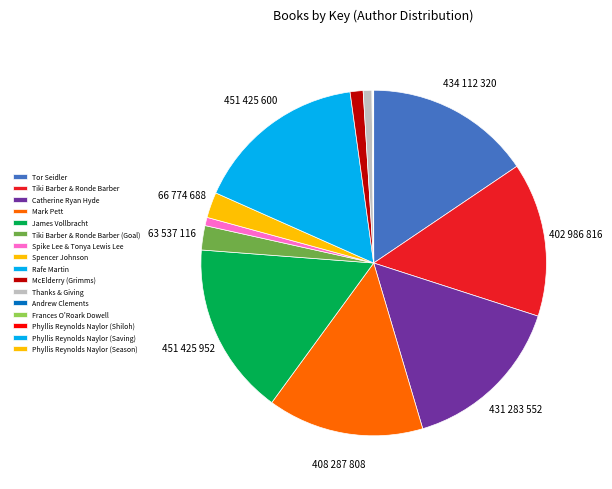

What percentage is NOT represented by Frances O'Roark Dowell?

99.9%